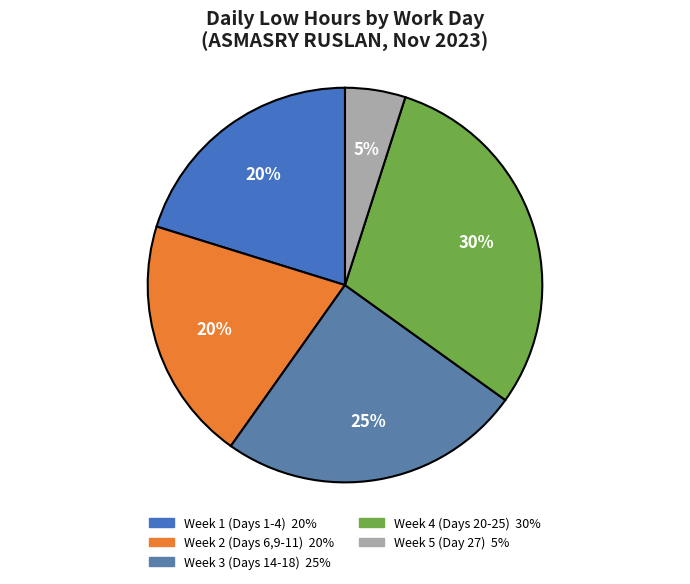

Count the number of slices in the pie.

5